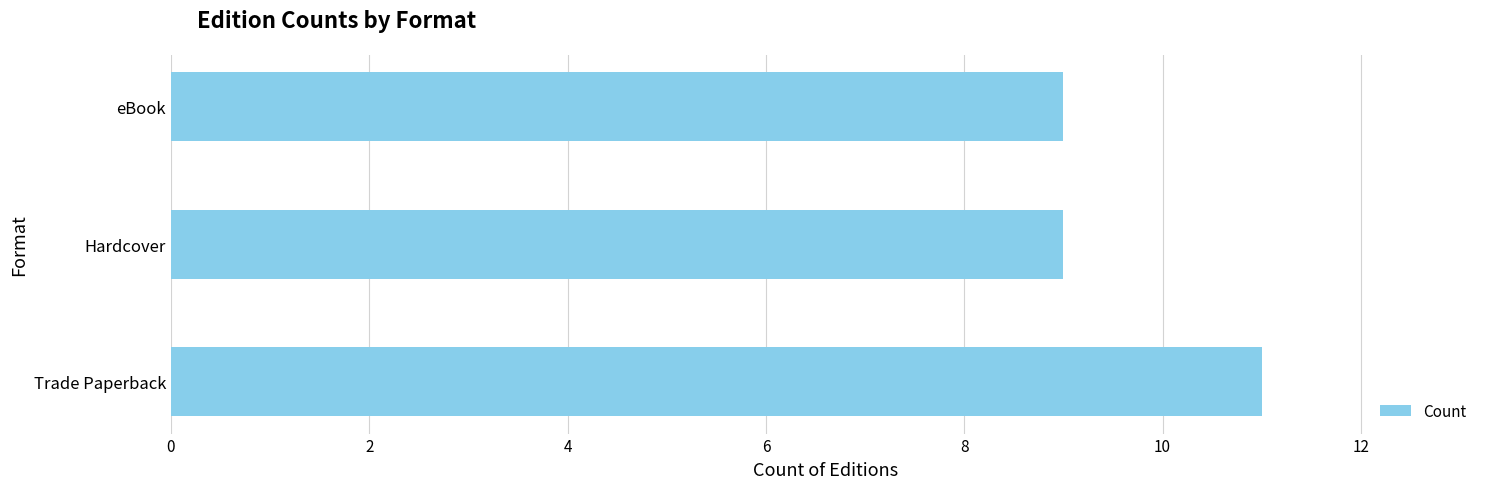

What is the greatest value displayed?

11